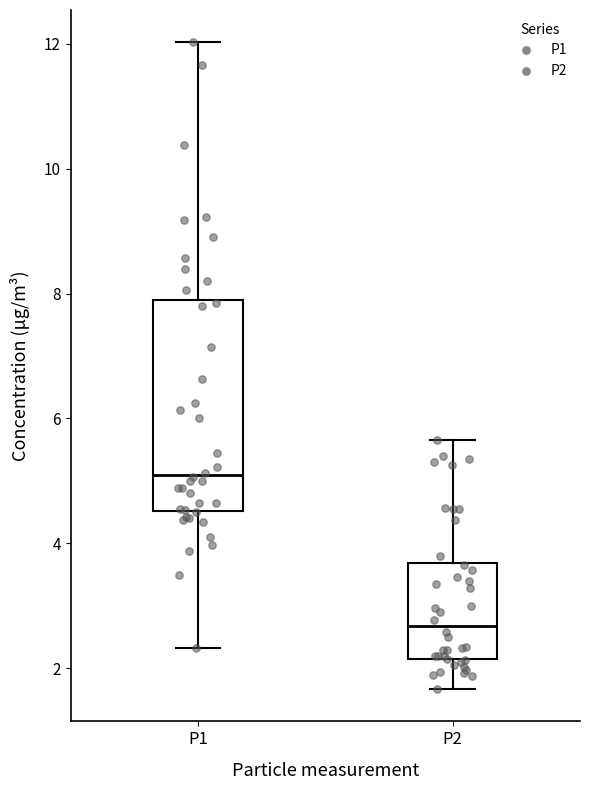

Which box has the highest median line?

P1